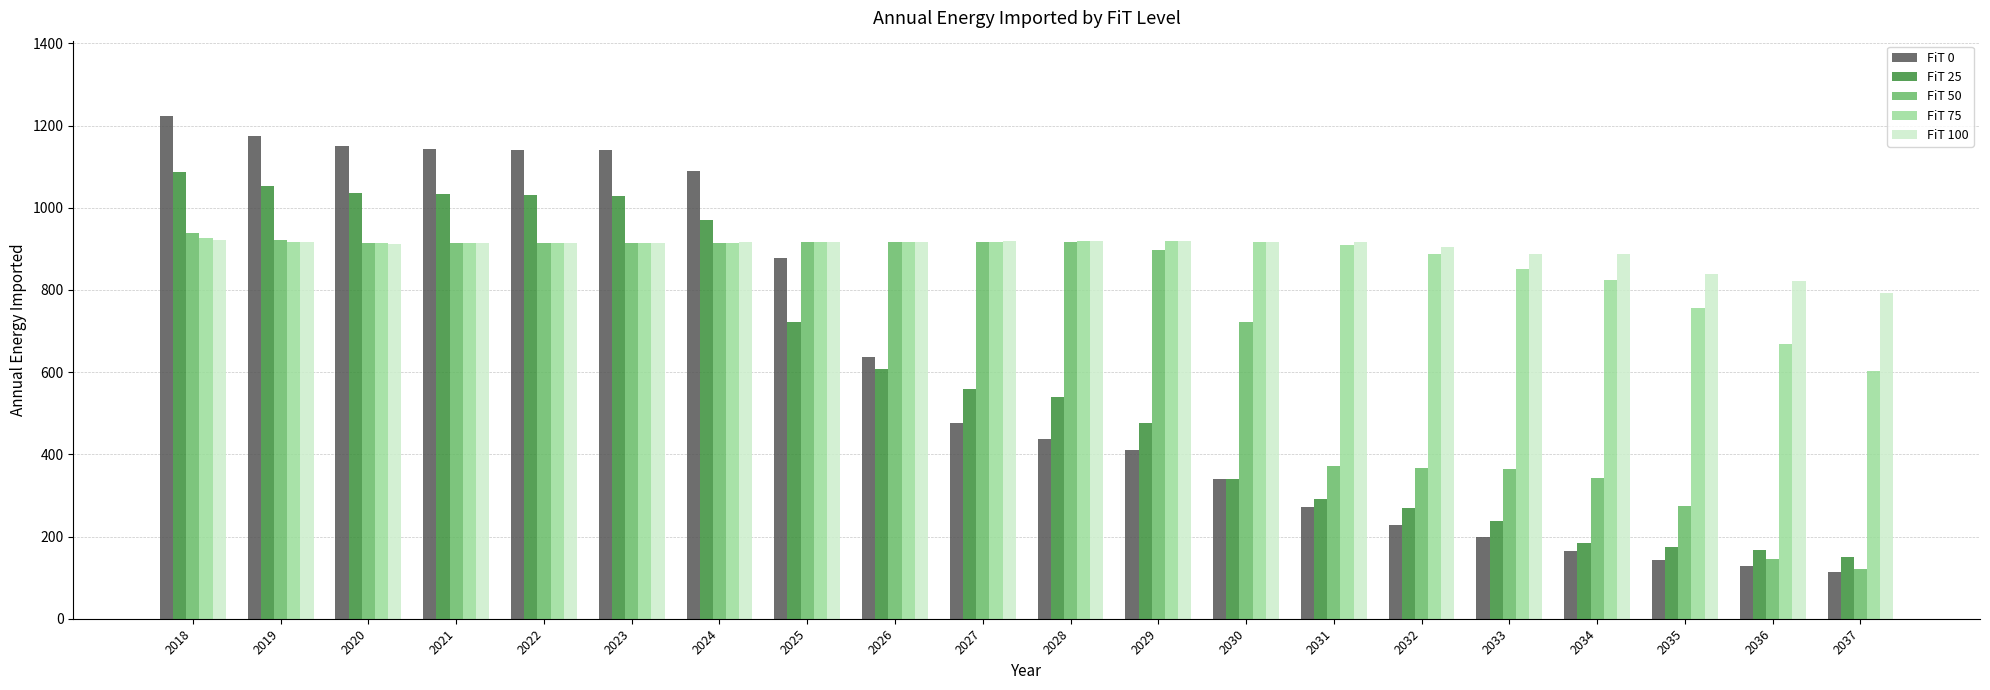

Which series has the largest range (max minus min)?

FiT 0